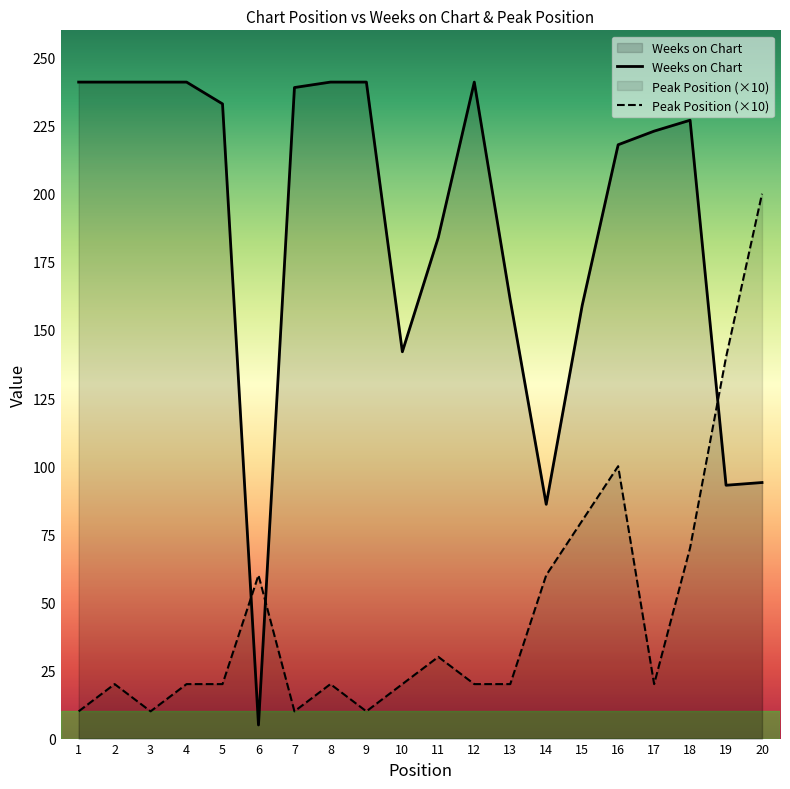

What is the total value across all series at 19?

233